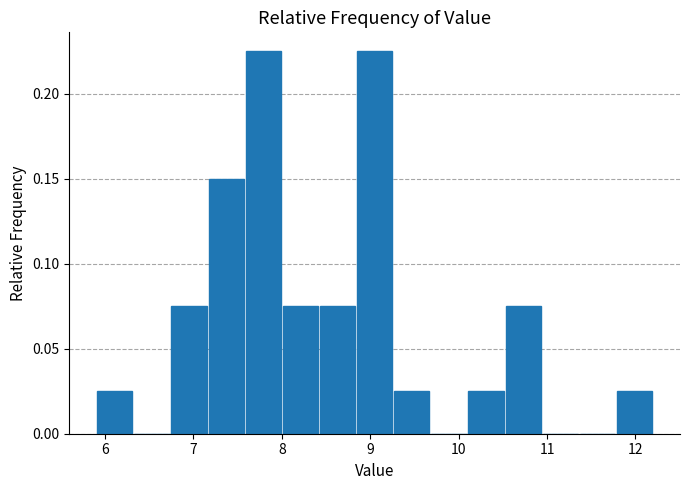

How tall is the bar that spans 9.26 to 9.68 on the x-axis? Neither the bar edges nor the heights are printed on the chart, so give them approximately, as read against the axes.

0.025